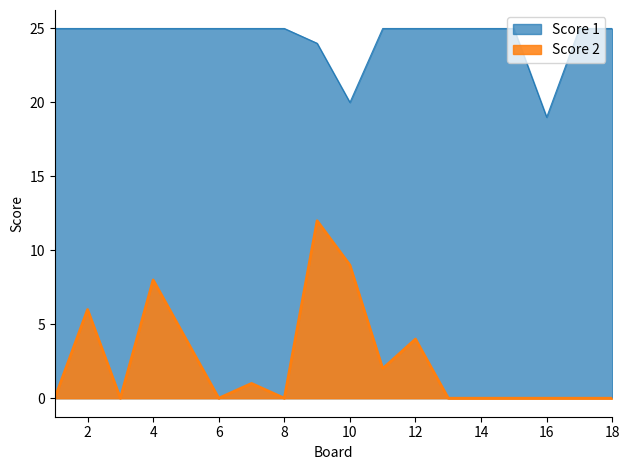

How many interior local valleys does the Score 1 series have?

2